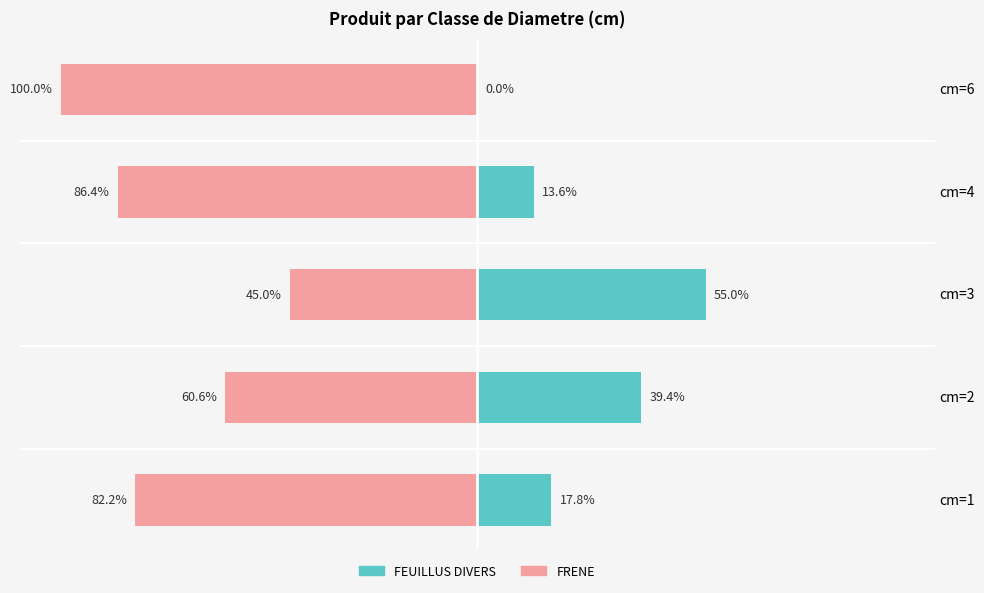

How many data points in FRENE are above -82?

2